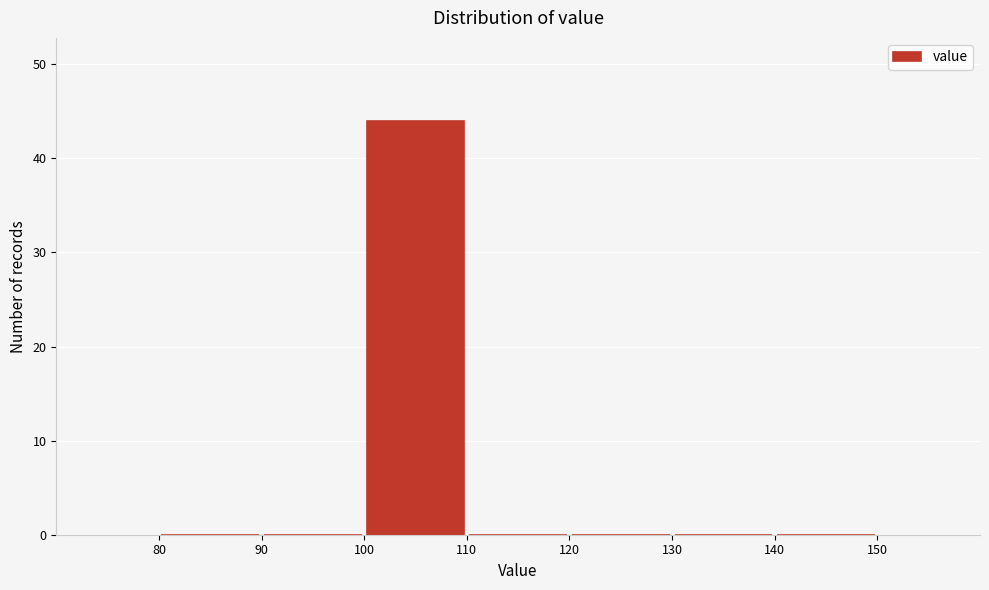

Reading left to right, transcribe this chart: for each bar, give the range it covers on the x-axis and its height. The values are not printed on the chart, so give them approximately, as read against the axis.

80 to 90: 0
90 to 100: 0
100 to 110: 44
110 to 120: 0
120 to 130: 0
130 to 140: 0
140 to 150: 0